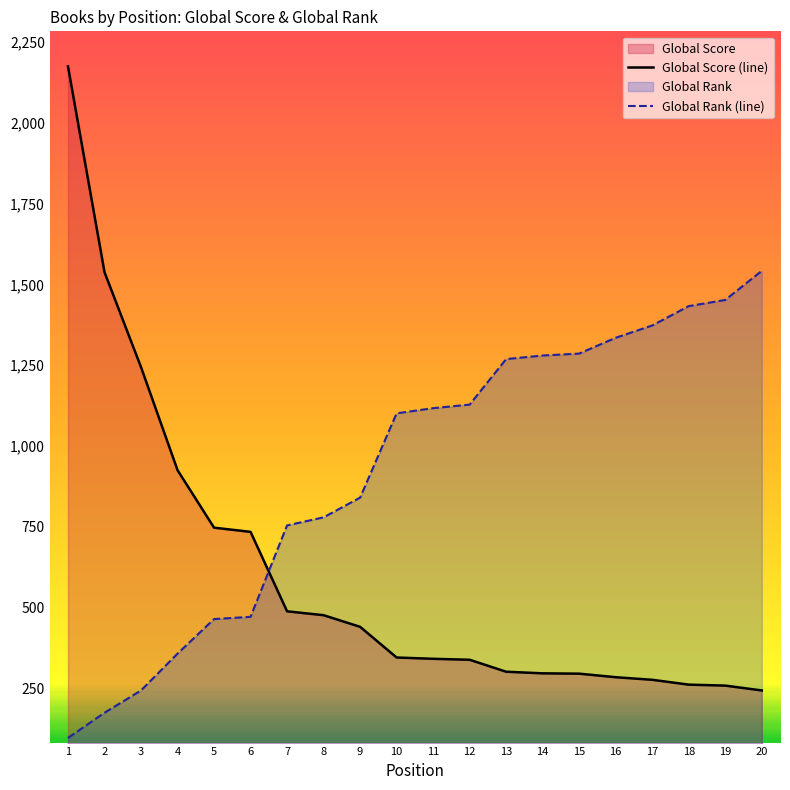

True or false: Global Score (line) has more than 0 points higher than both neighbors.

False